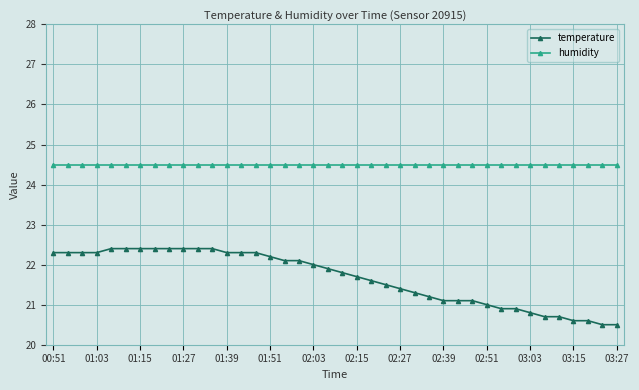

True or false: humidity and temperature cross at least once.

False